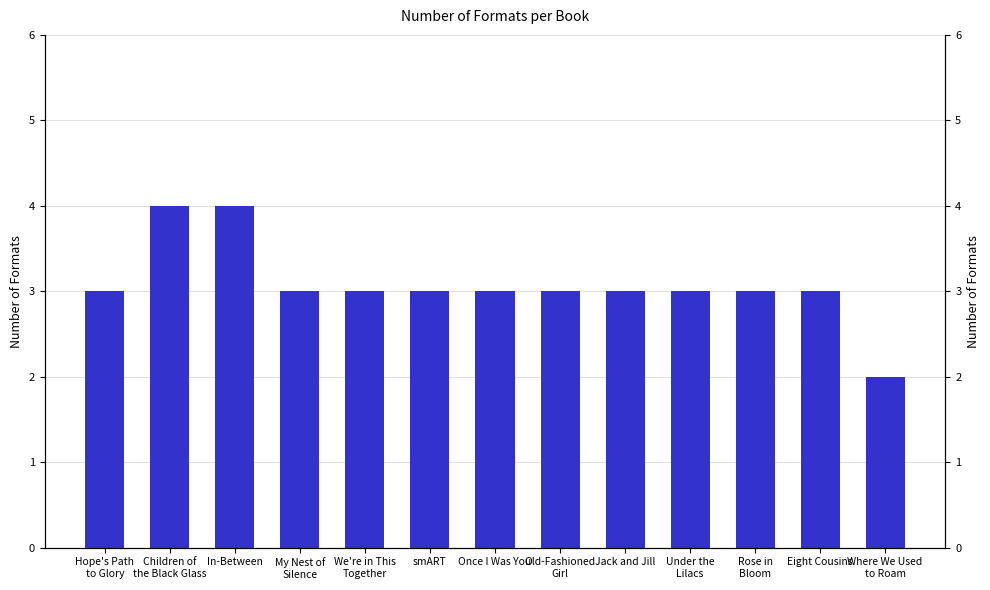

What is the difference between the maximum and minimum values?

2